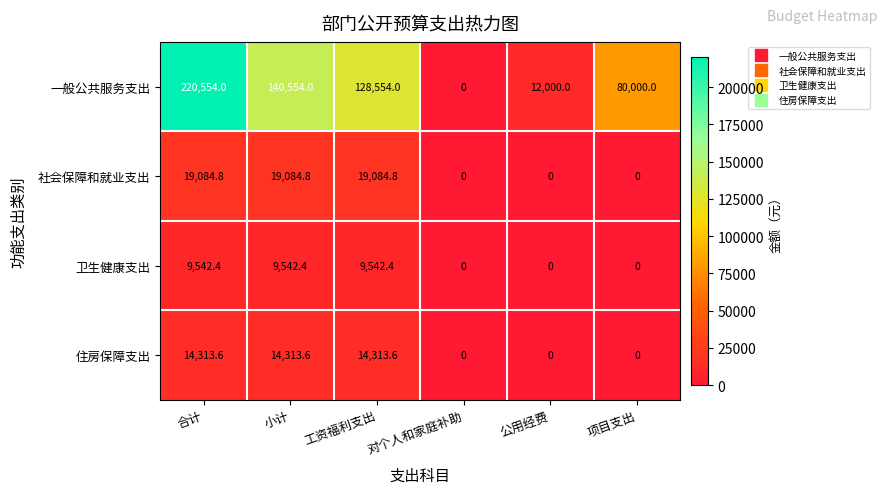

How many values in the 卫生健康支出 series exceed 9542?

3